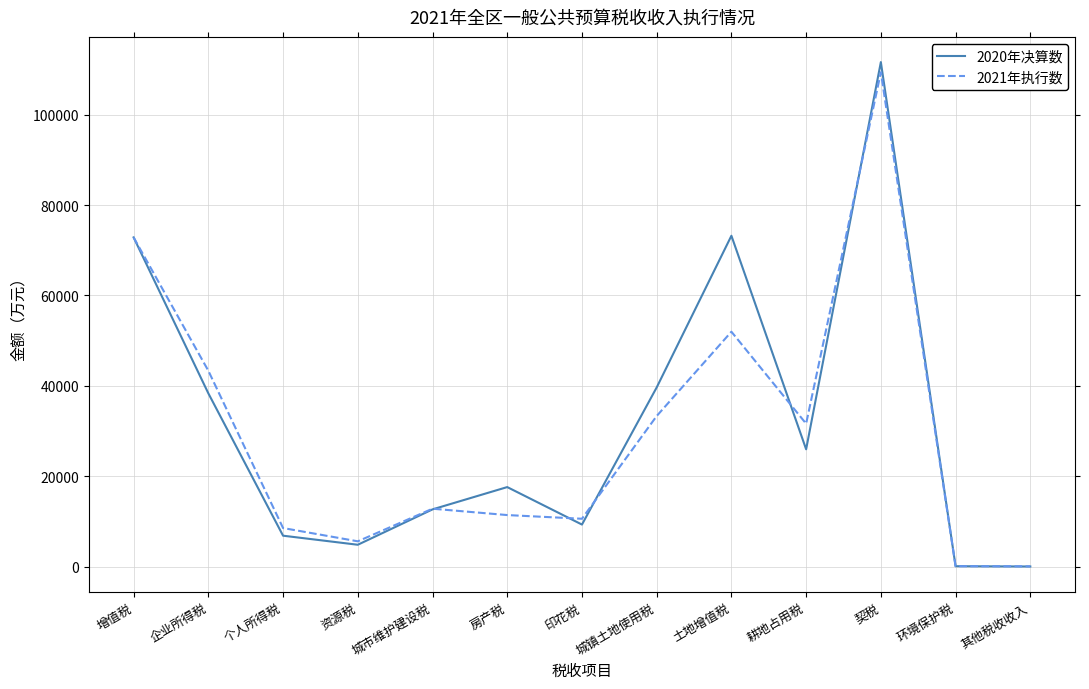

At which category does the chart reach its peak across all series?

契税